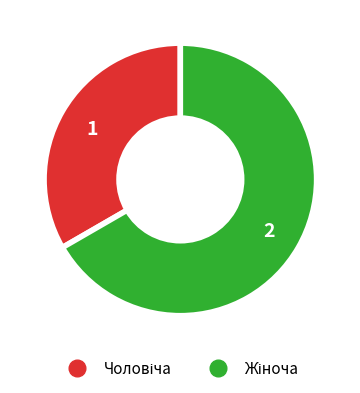

Count the number of slices in the pie.

2